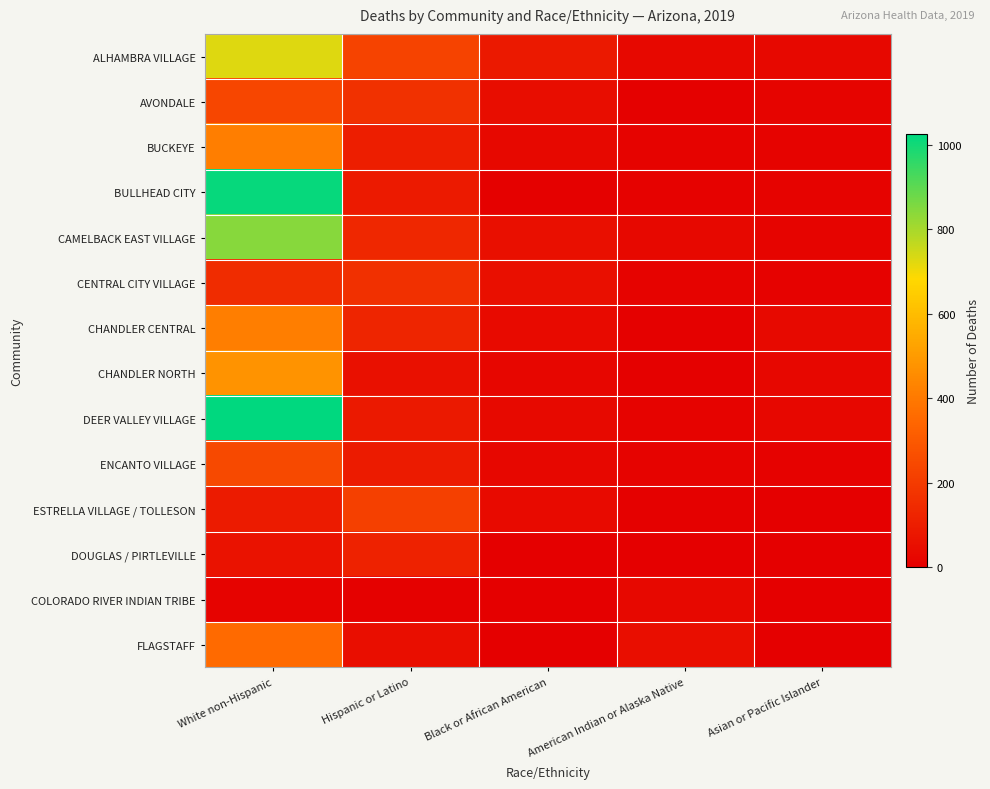

Rank the series at Asian or Pacific Islander from lowest to highest value.

ESTRELLA VILLAGE / TOLLESON, DOUGLAS / PIRTLEVILLE, COLORADO RIVER INDIAN TRIBE, FLAGSTAFF, CENTRAL CITY VILLAGE, ENCANTO VILLAGE, BUCKEYE, BULLHEAD CITY, AVONDALE, CAMELBACK EAST VILLAGE, DEER VALLEY VILLAGE, CHANDLER NORTH, ALHAMBRA VILLAGE, CHANDLER CENTRAL